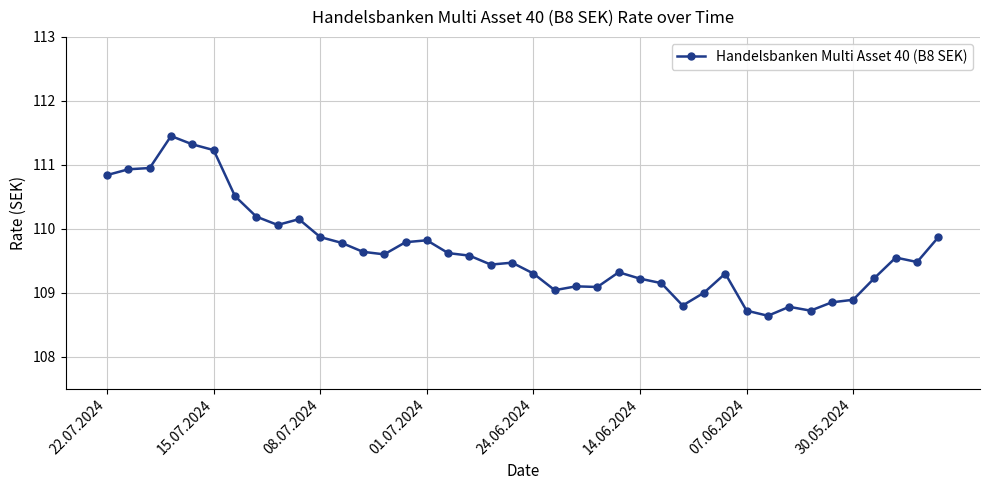

What is the value of the 36th point from the left?

108.9